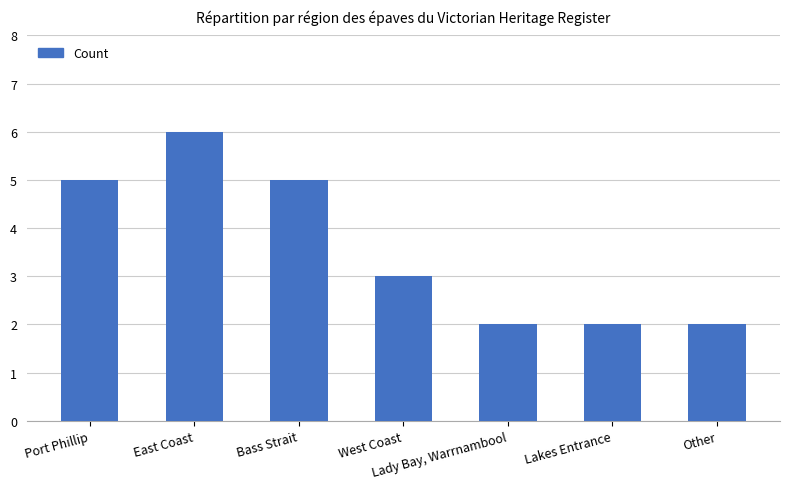

Count the values in the range 2 to 5.

6